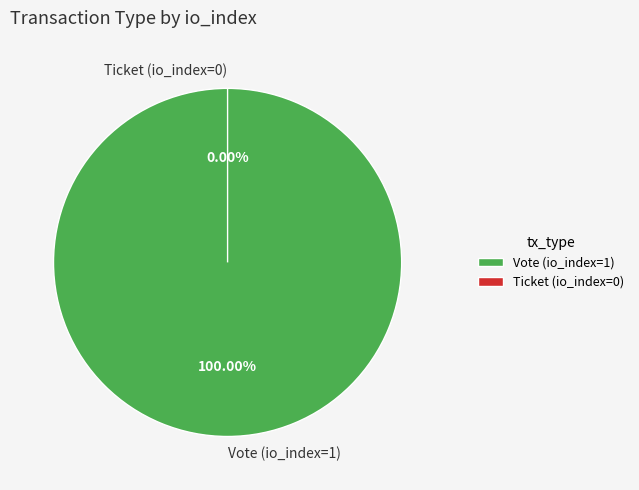

Which has a higher value, Ticket (io_index=0) or Vote (io_index=1)?

Vote (io_index=1)